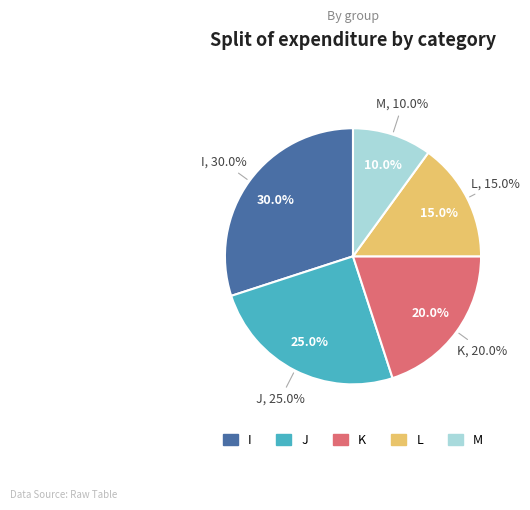

Which category has the smallest portion of the pie?

M